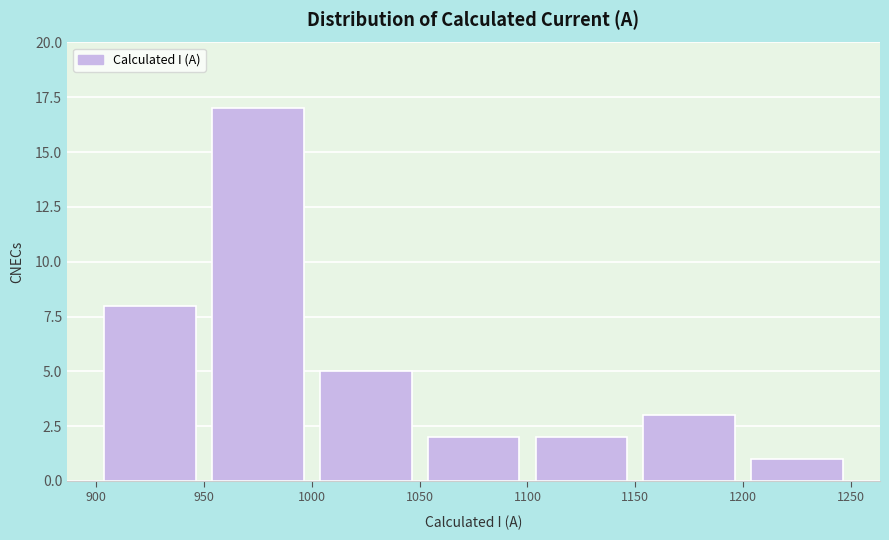

Reading left to right, transcribe this chart: for each bar, give the range it covers on the x-axis and its height. The values are not printed on the chart, so give them approximately, as read against the axis.

900 to 950: 8
950 to 1000: 17
1000 to 1050: 5
1050 to 1100: 2
1100 to 1150: 2
1150 to 1200: 3
1200 to 1250: 1